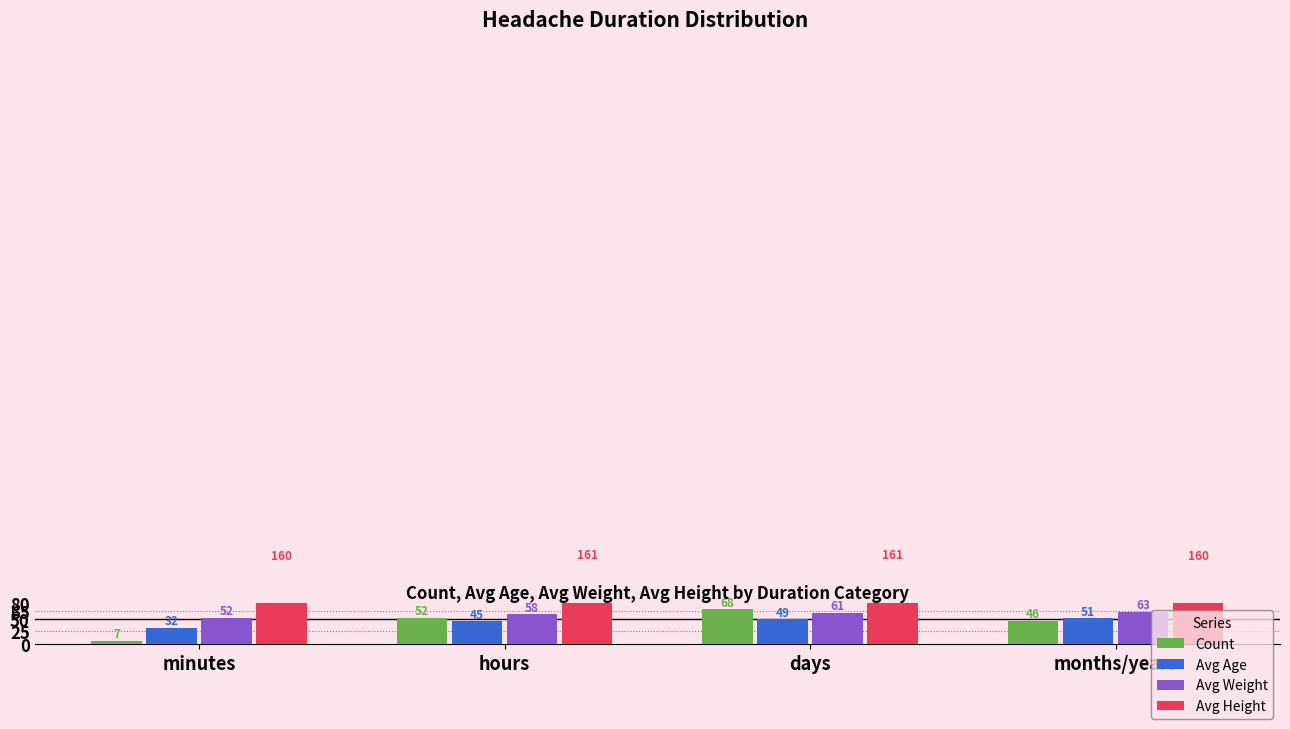

At which category is the sum across all series the highest?

days